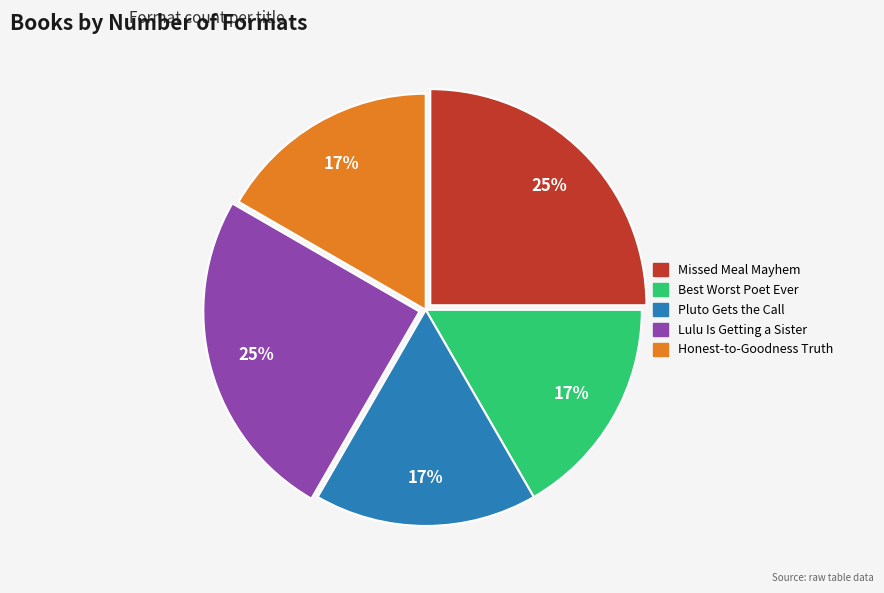

What is the ratio of the value at Honest-to-Goodness Truth to the value at Best Worst Poet Ever?

1.0